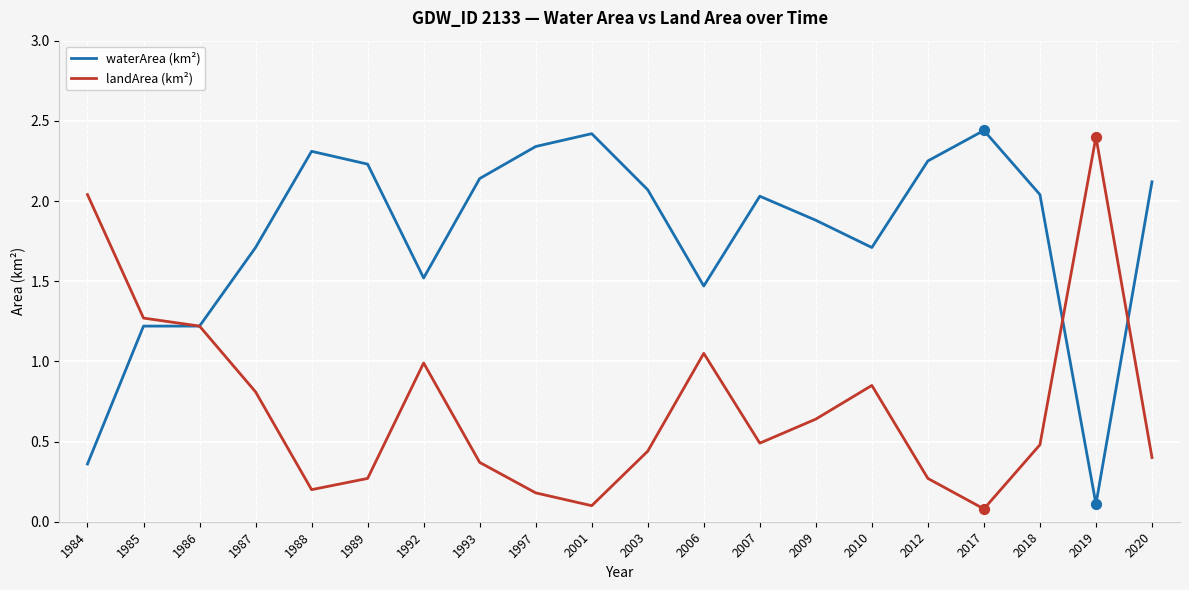

What is the difference between the highest and lowest values at 1987?

0.9